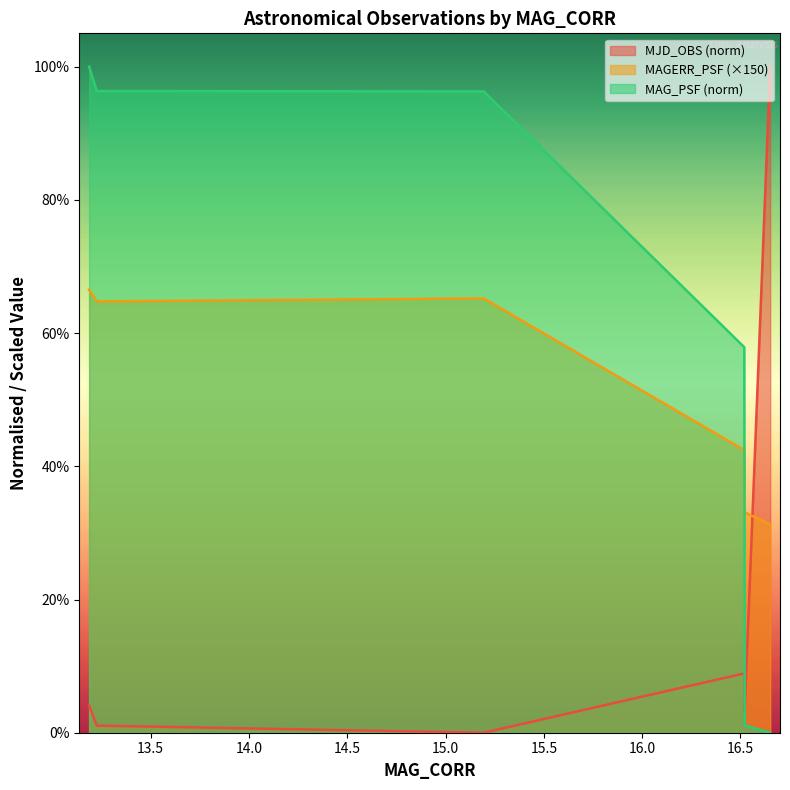

Is it true that MAG_PSF equals 0.0 at 16.65152444690466?

True